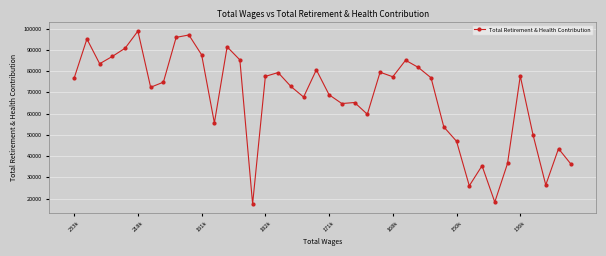

What is the value of the 20th point from the left?

80605